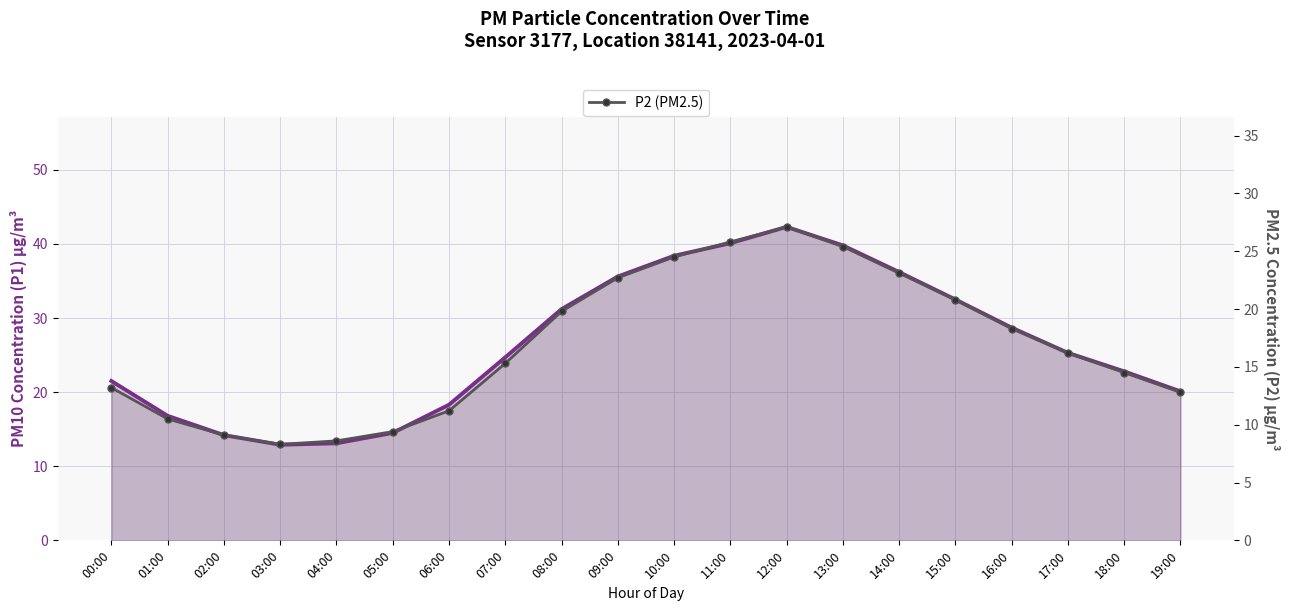

Between 01:00 and 02:00, which series saw the biggest shift?

P1 (PM10)